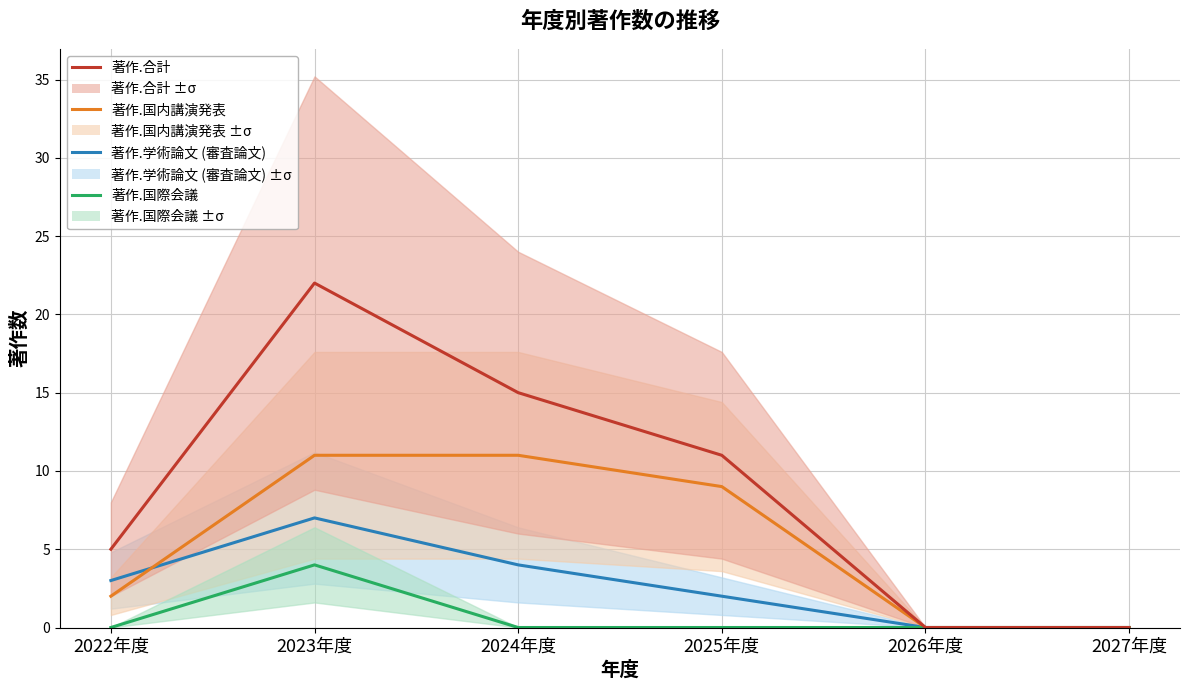

How many lines are shown in the chart?

4